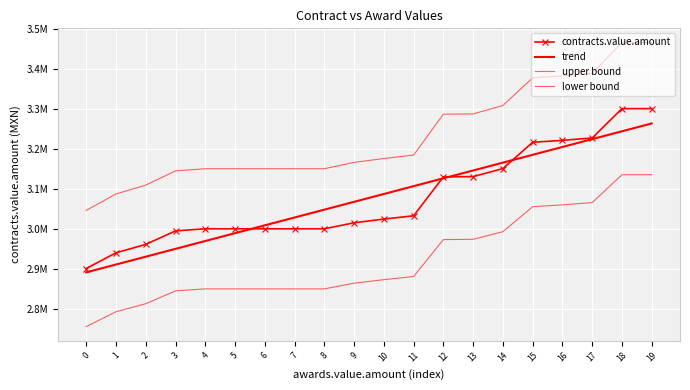

Is the value of lower bound at 16 greater than the value of trend at 8?

Yes